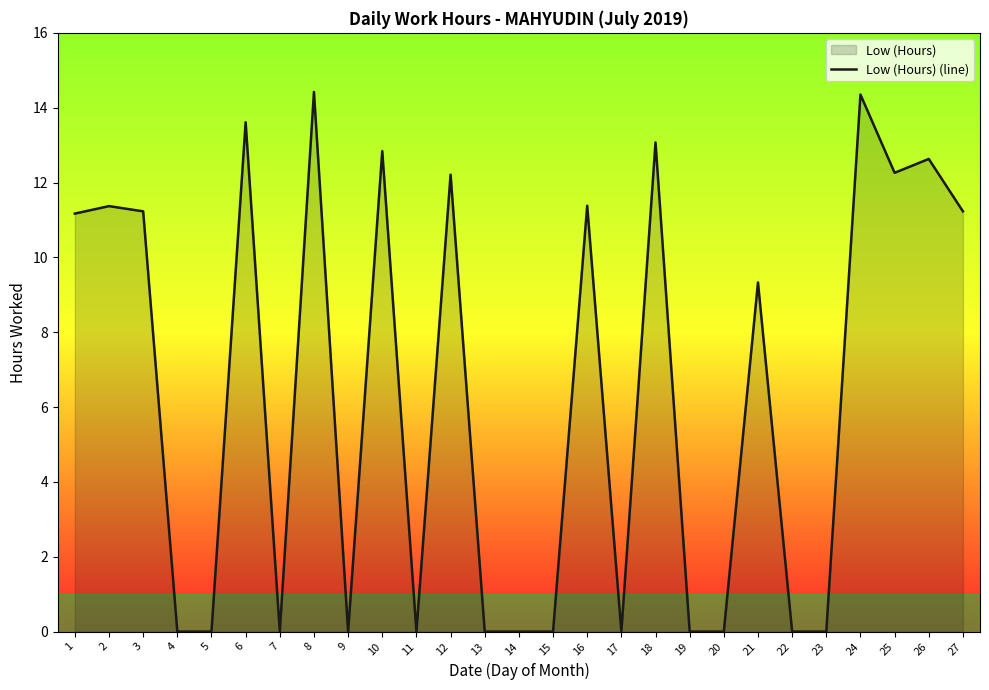

The chart shows a value of 5.5 at 4. True or false?

False